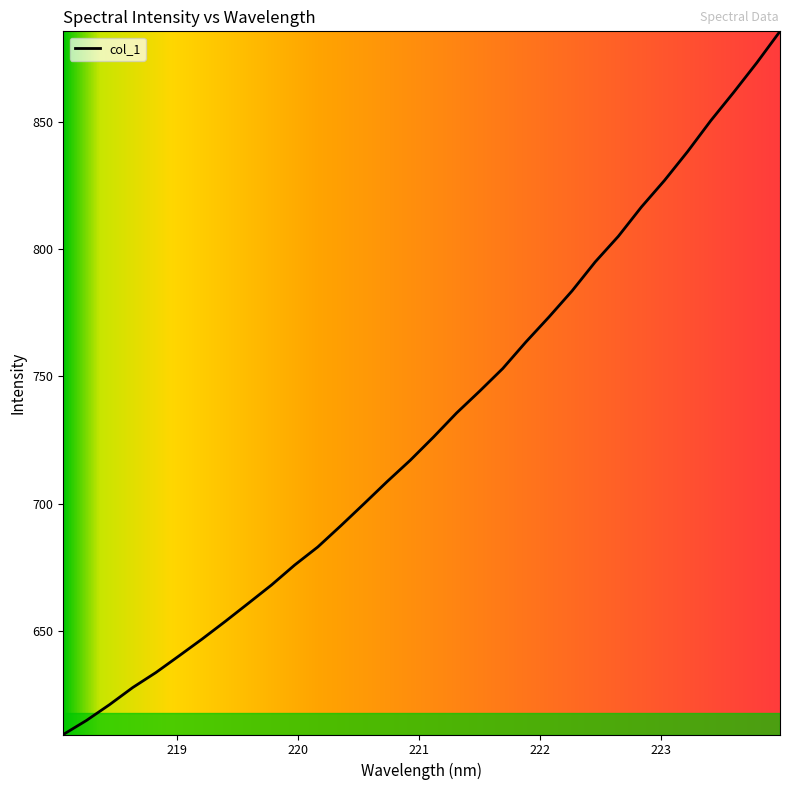

What is the greatest value displayed?

885.4